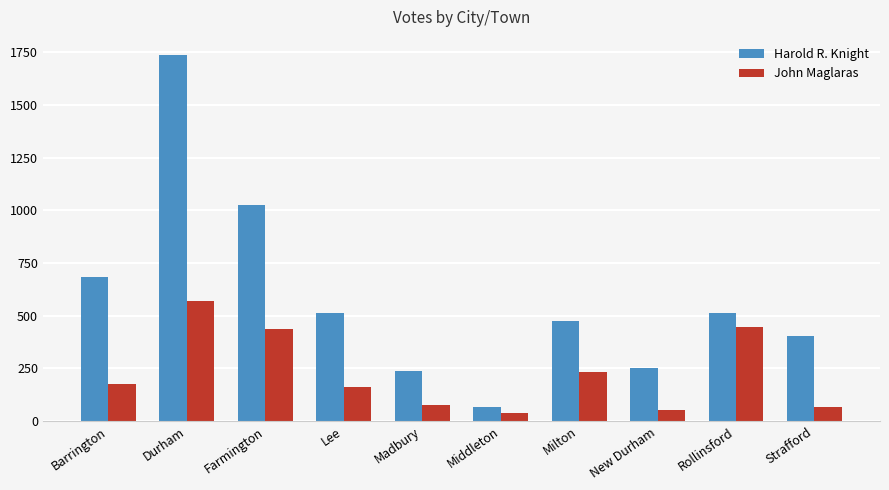

What are all the series names shown in the legend?

Harold R. Knight, John Maglaras